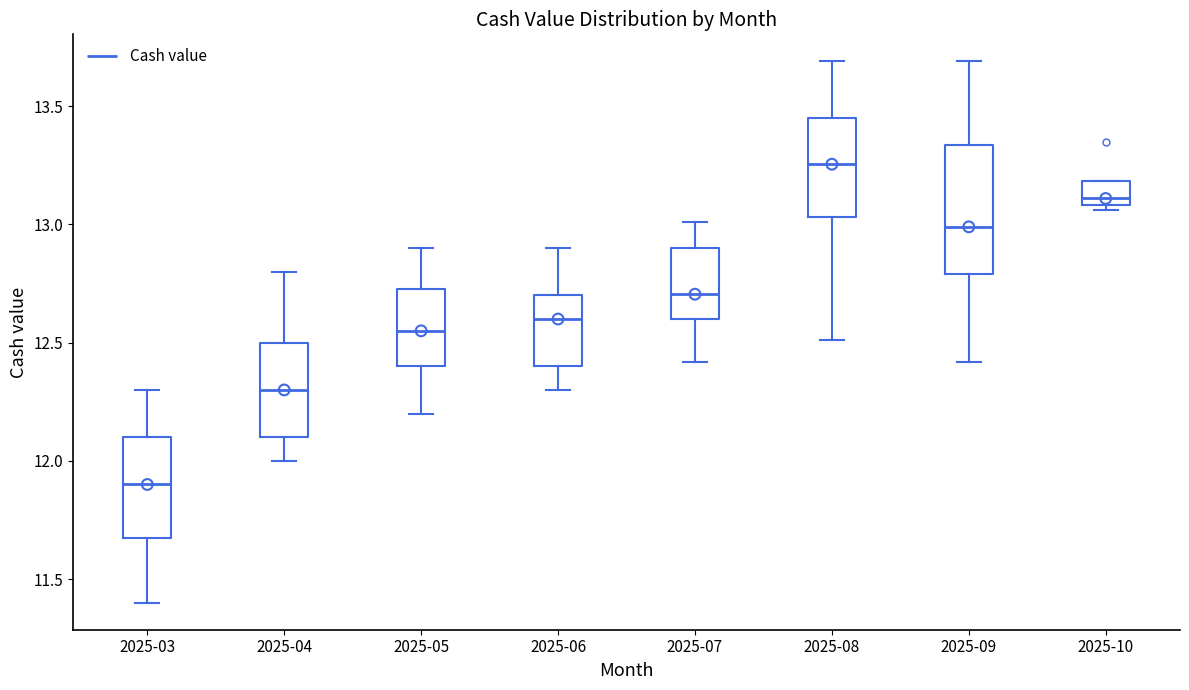

Reading left to right, read every box against the y-axis: the position of its median line, the range the box covers, and the ends of its whiskers. The values are not printed on the chart, so give them approximately, as read against the axis.

2025-03: median 11.90, box 11.70 to 12.10, whiskers 11.40 to 12.30
2025-04: median 12.30, box 12.10 to 12.50, whiskers 12.00 to 12.80
2025-05: median 12.55, box 12.40 to 12.75, whiskers 12.20 to 12.90
2025-06: median 12.60, box 12.40 to 12.70, whiskers 12.30 to 12.90
2025-07: median 12.70, box 12.60 to 12.90, whiskers 12.40 to 13.00
2025-08: median 13.25, box 13.05 to 13.45, whiskers 12.50 to 13.70
2025-09: median 13.00, box 12.80 to 13.35, whiskers 12.40 to 13.70
2025-10: median 13.10 (just above the box's lower edge), box 13.10 to 13.20, whiskers 13.05 to 13.20